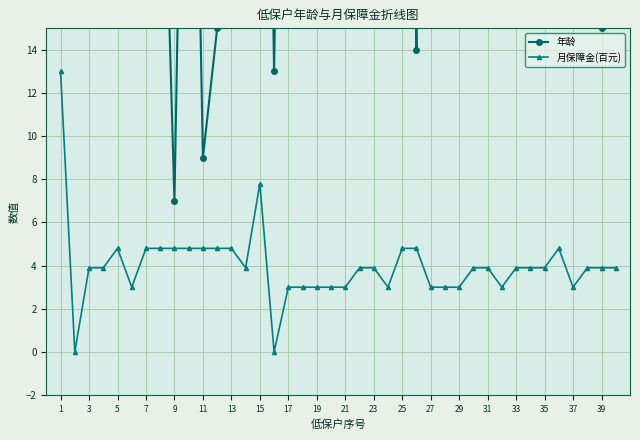

Reading left to right, list all the values displayed in this chart.

年龄: 61.0	68.0	51.0	54.0	51.0	56.0	45.0	30.0	7.0	44.0	9.0	15.0	51.0	54.0	54.0	13.0	56.0	26.0	25.0	20.0	23.0	21.0	21.0	56.0	43.0	14.0	67.0	48.0	18.0	44.0	22.0	19.0	56.0	49.0	26.0	46.0	45.0	42.0	15.0	51.0
月保障金(百元): 13.0	0.0	3.9	3.9	4.8	3.0	4.8	4.8	4.8	4.8	4.8	4.8	4.8	3.9	7.8	0.0	3.0	3.0	3.0	3.0	3.0	3.9	3.9	3.0	4.8	4.8	3.0	3.0	3.0	3.9	3.9	3.0	3.9	3.9	3.9	4.8	3.0	3.9	3.9	3.9